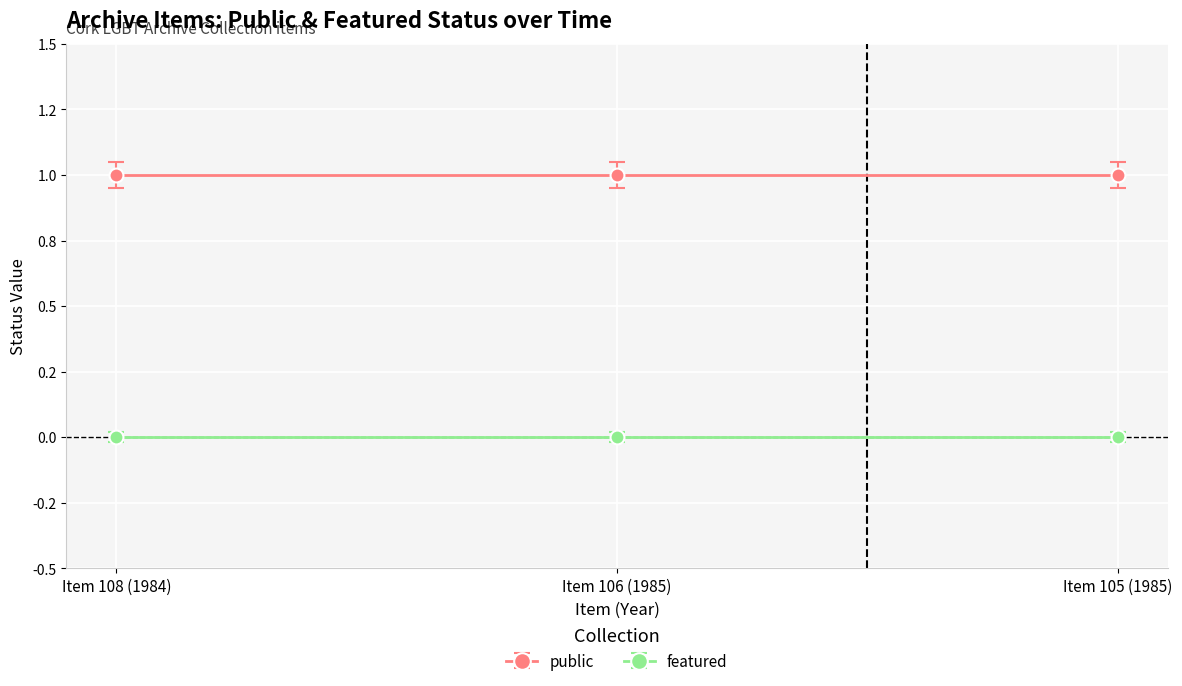

What is the maximum value for public?

1